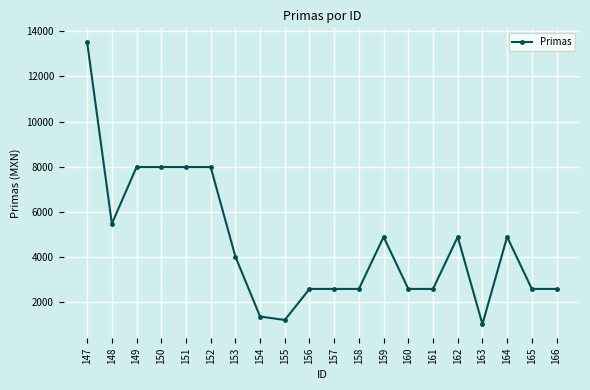

Is it true that the value at 162 is 4884.6?

True